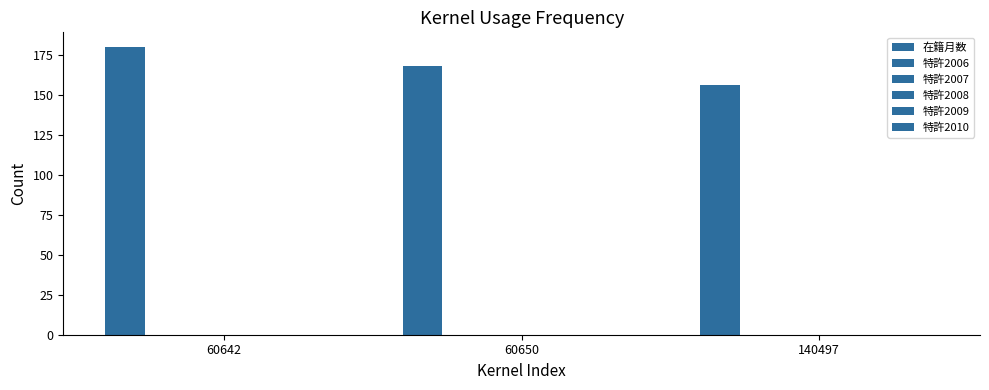

Reading left to right, transcribe all the data shown in this chart.

在籍月数: 60642=180	60650=168	140497=156
特許2006: 60642=0	60650=0	140497=0
特許2007: 60642=0	60650=0	140497=0
特許2008: 60642=0	60650=0	140497=0
特許2009: 60642=0	60650=0	140497=0
特許2010: 60642=0	60650=0	140497=0